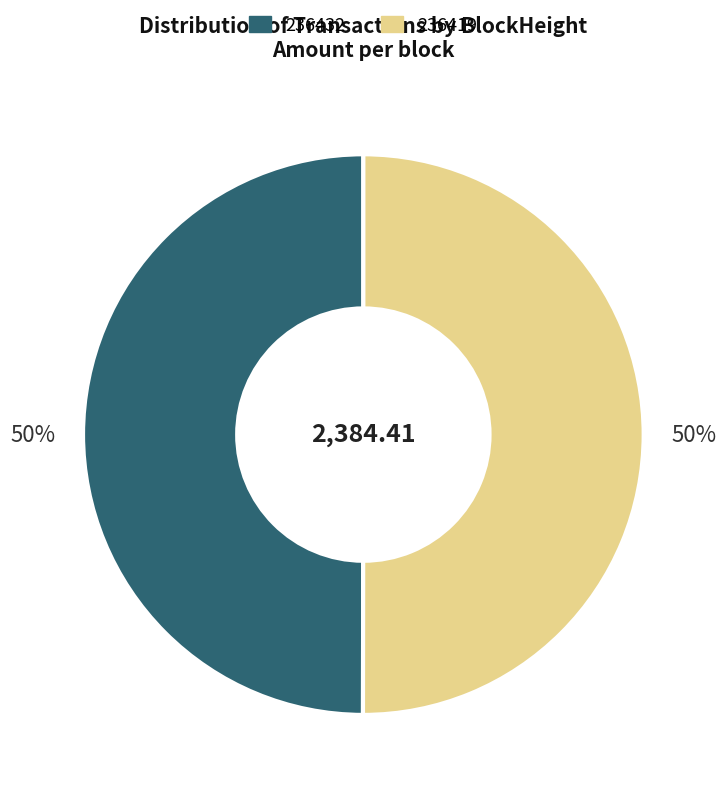

Approximately how many times larger is the value at 236419 compared to 236432?

1.0